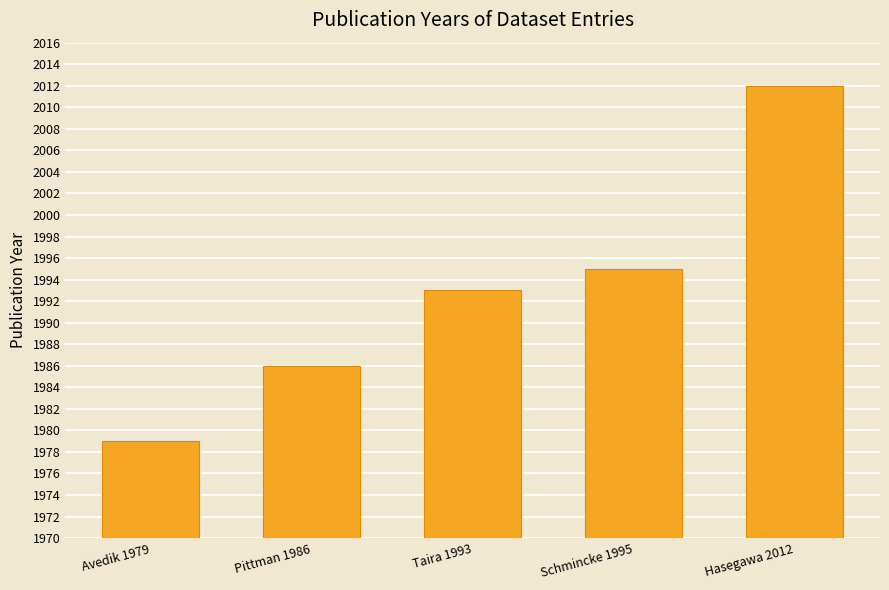

List the labels in order of value, largest first.

Hasegawa 2012, Schmincke 1995, Taira 1993, Pittman 1986, Avedik 1979